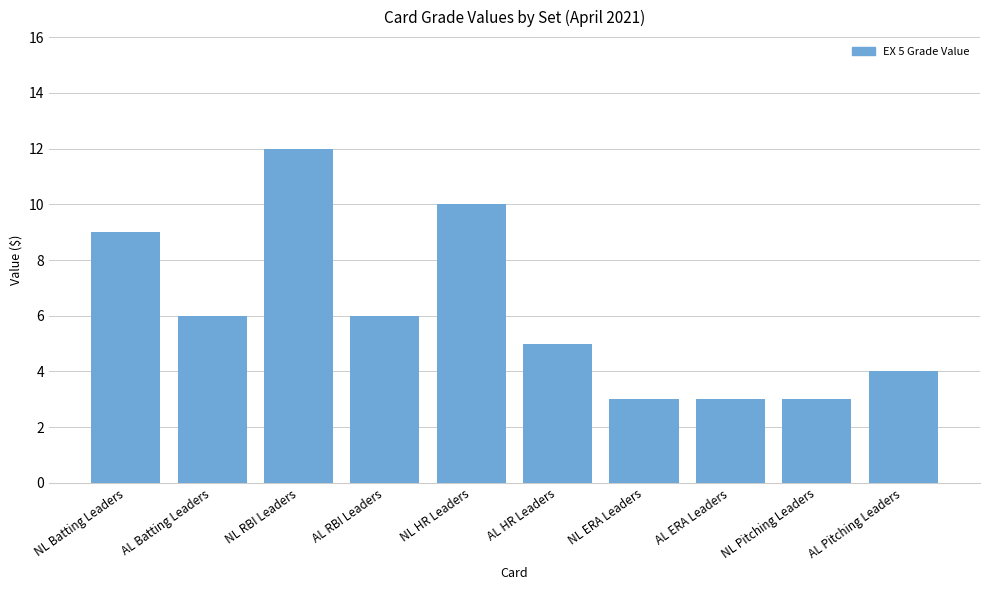

What is the average value?

6